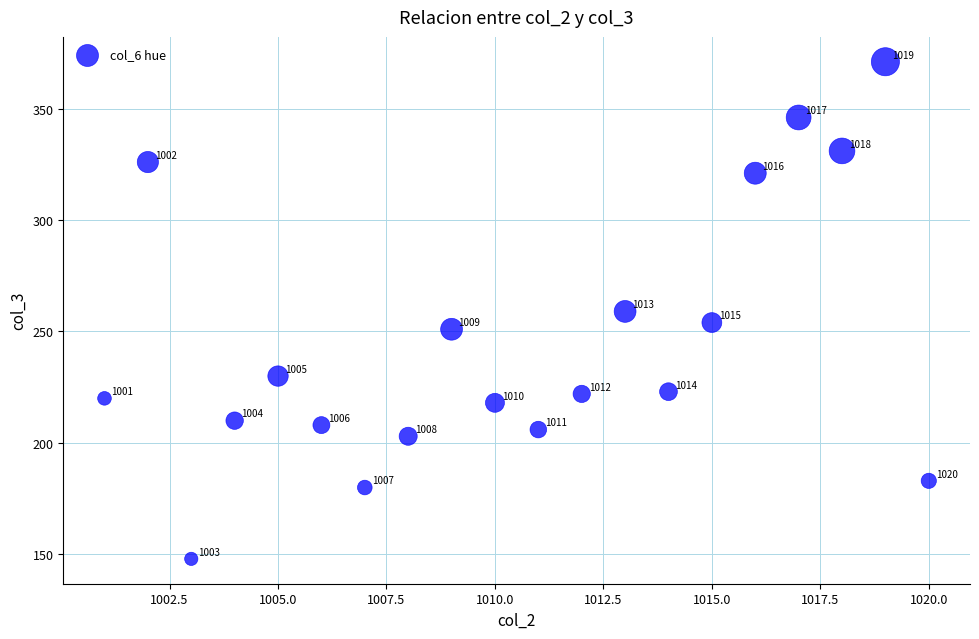

What Y value in the scatter plot is closest to 259?

259